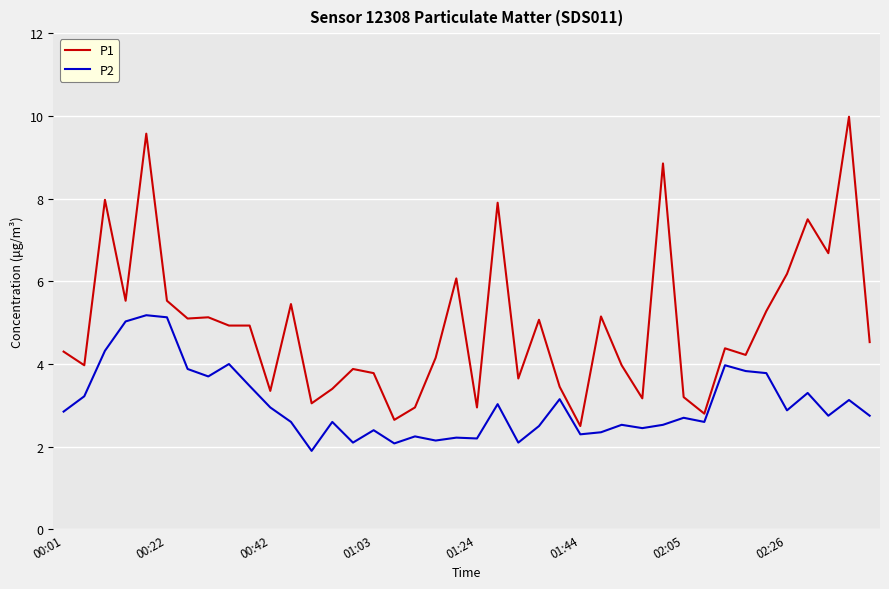

Which series has the largest range (max minus min)?

P1